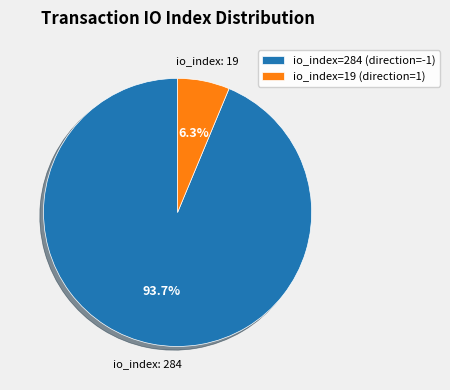

To the nearest percent, what is the difference between the largest and smallest slice percentages?

87%